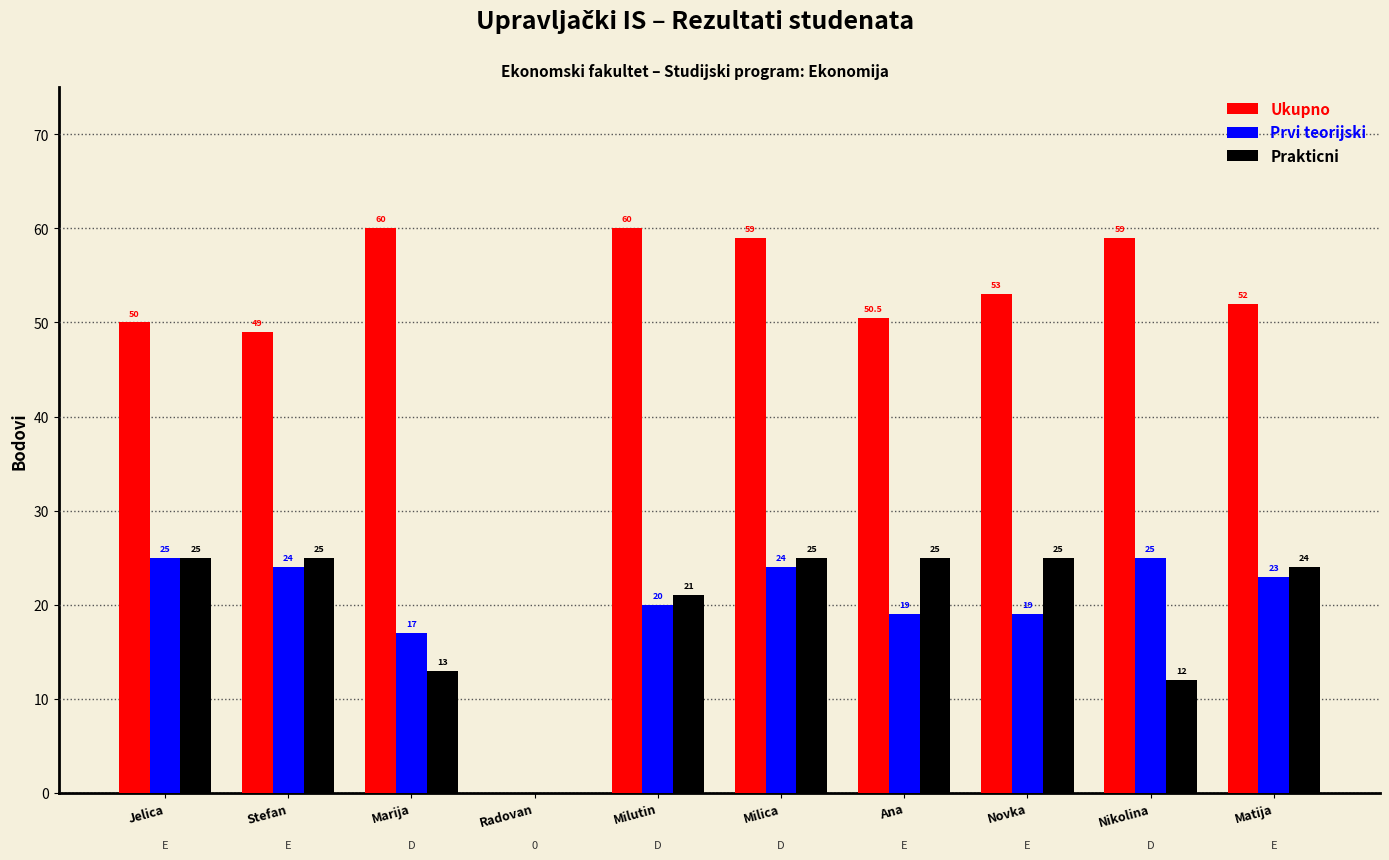

What is the sum of the Ukupno values at Milica and Milutin?

119.0